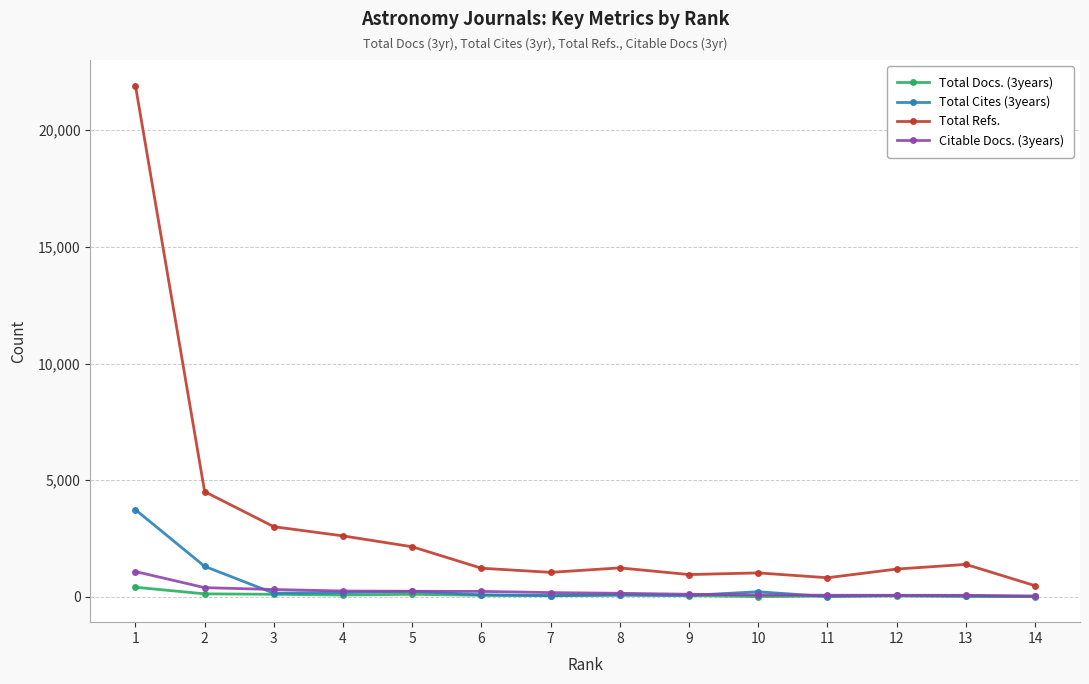

True or false: Total Docs. (3years) and Total Refs. cross at least once.

False